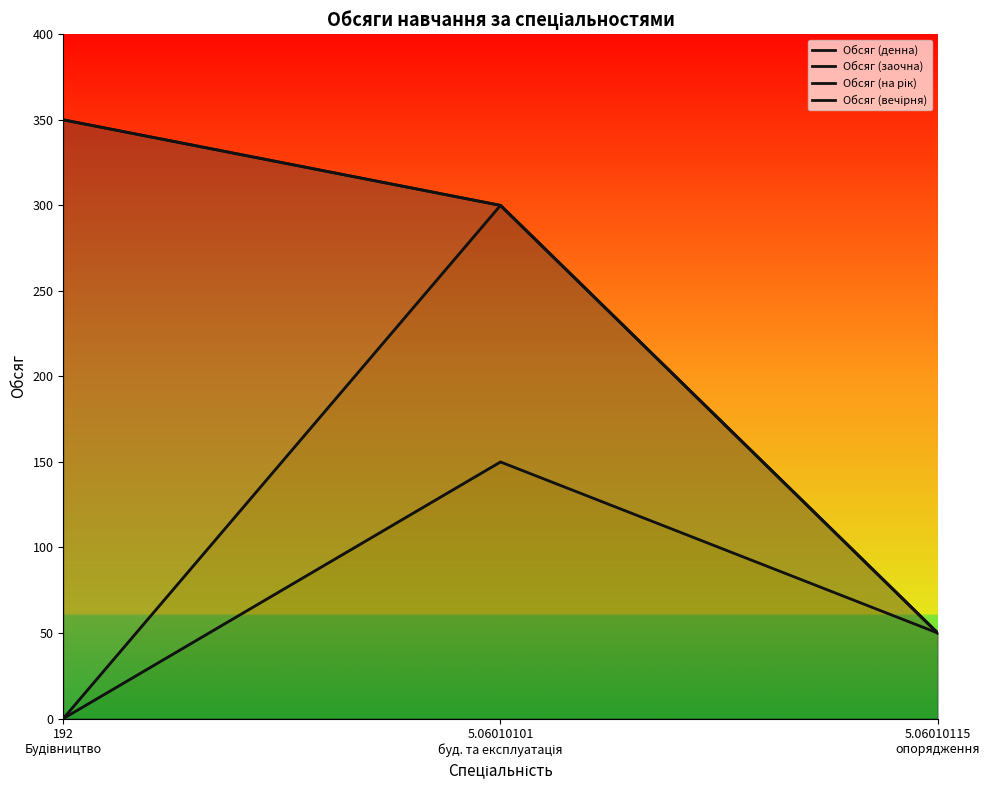

Where is Обсяг (заочна) nearest to the value 150?

5.06010115
опорядження